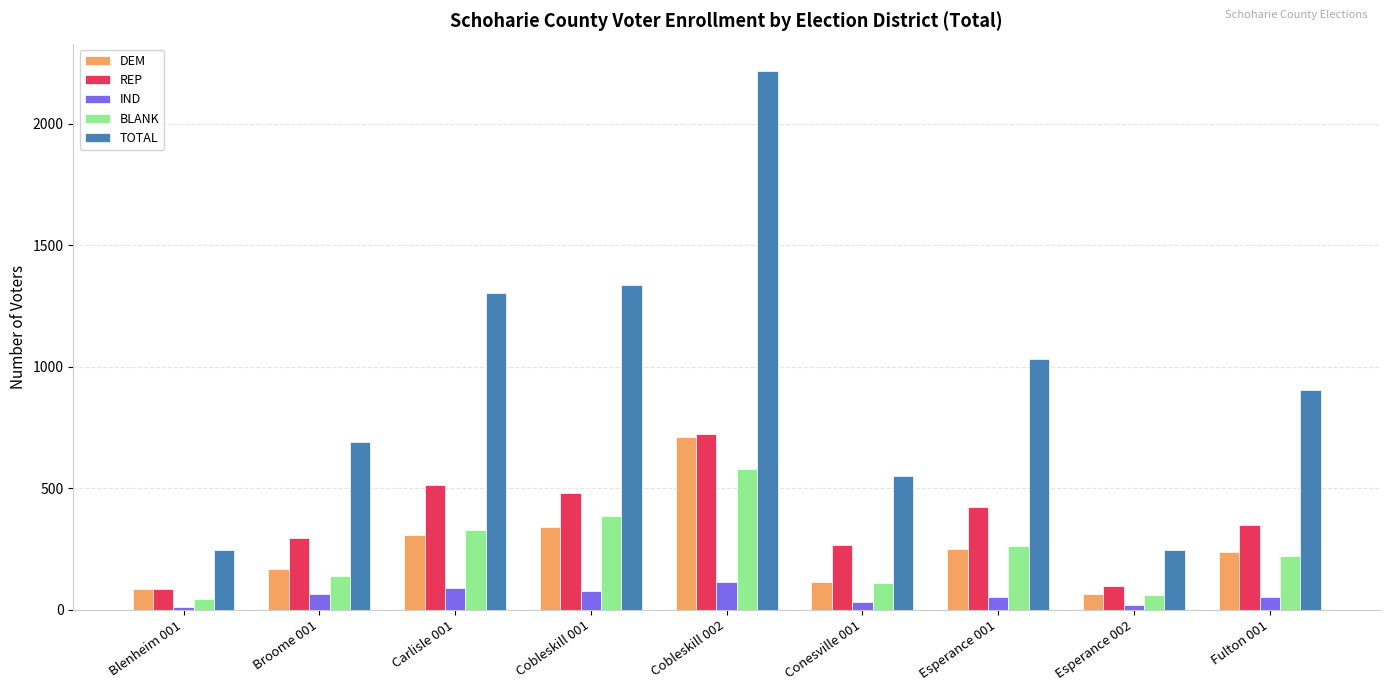

What is the lowest value of the REP series?

86